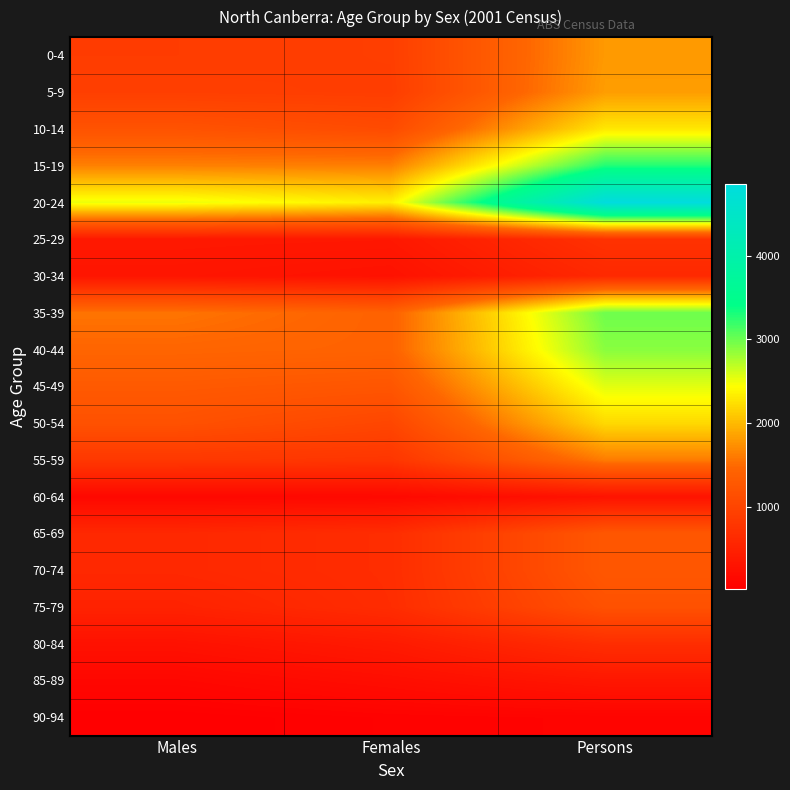

Which label corresponds to the largest value in the chart?

Persons